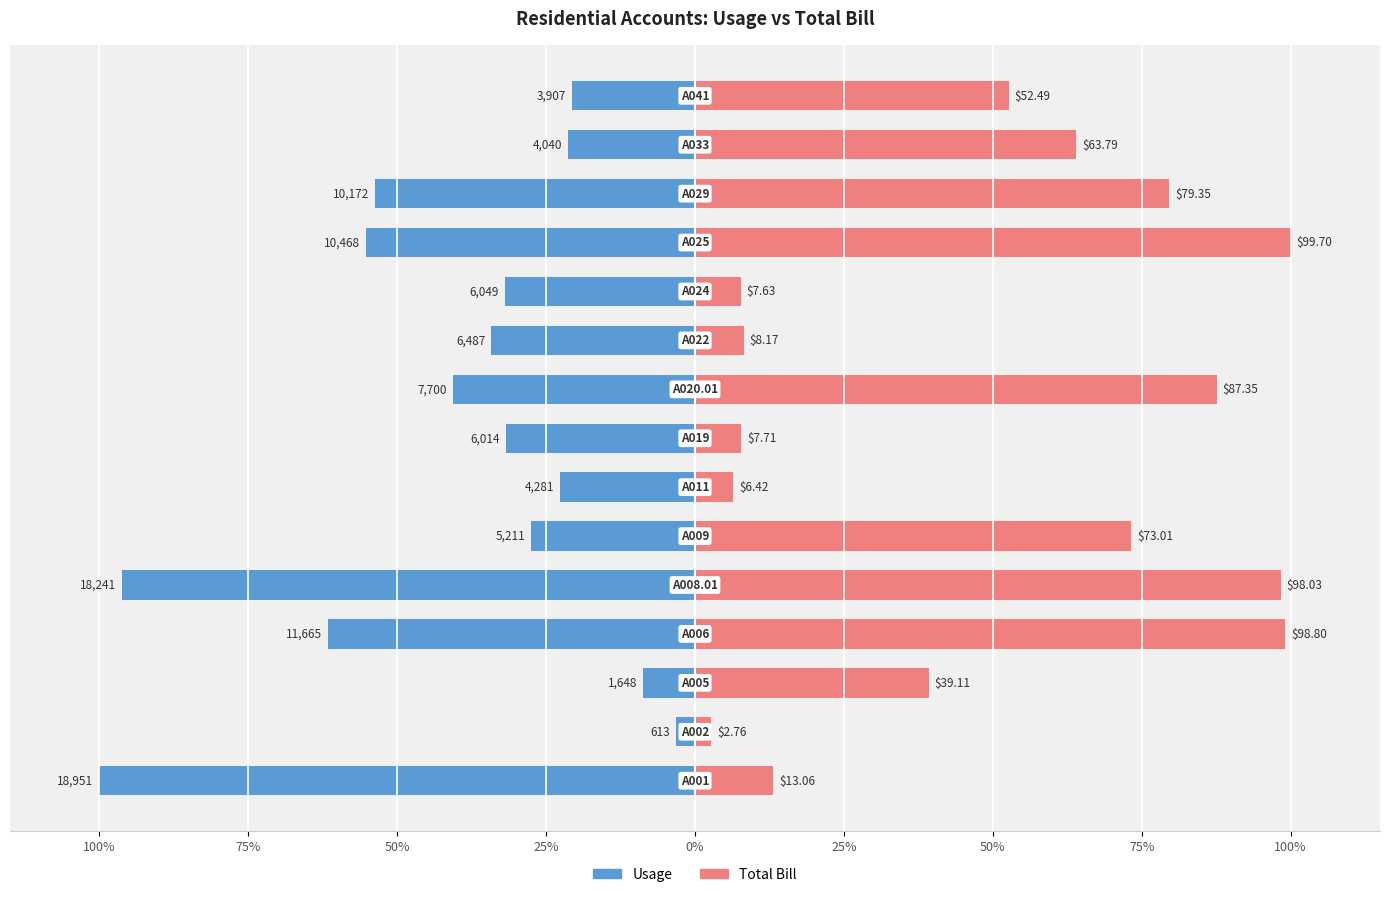

List the series in order of their overall mean, lowest first.

Usage, Total Bill